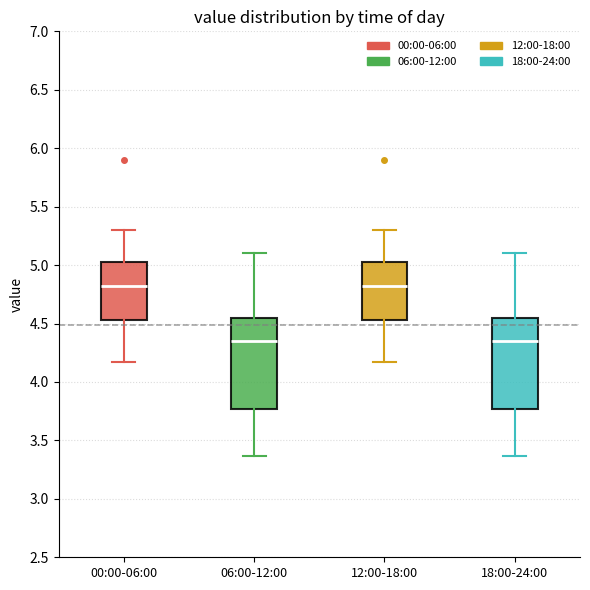

Where is the upper edge of the box for 06:00-12:00 on the y-axis? The values are not printed on the chart, so give them approximately, as read against the axis.

4.55